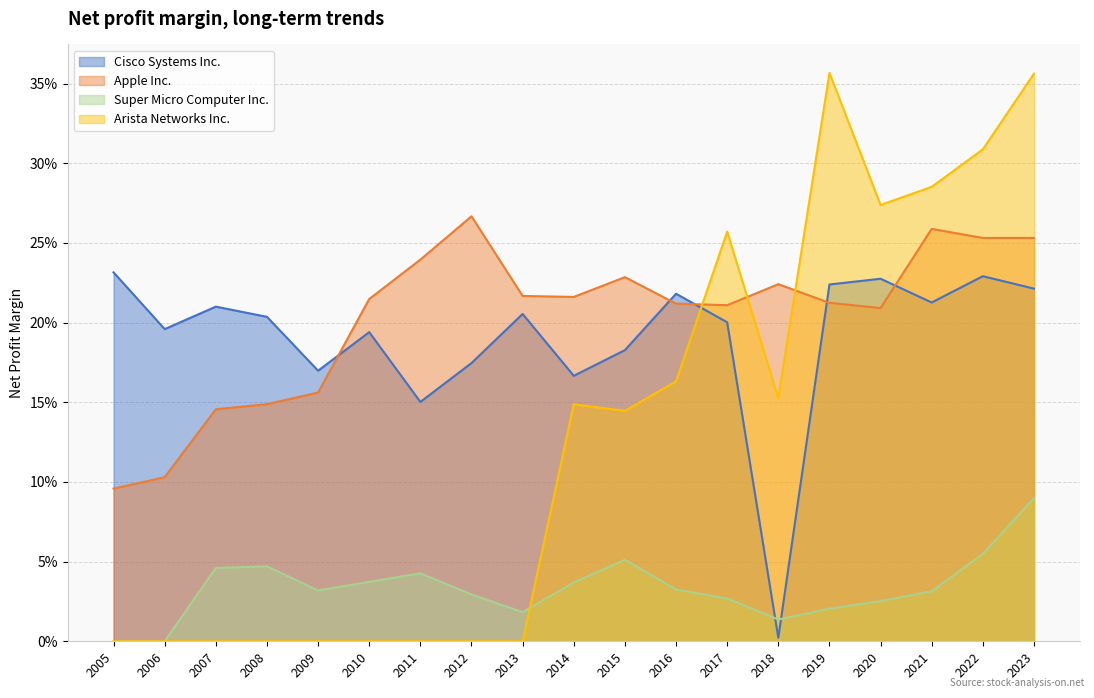

What is the total value across all series at 2013?

0.4